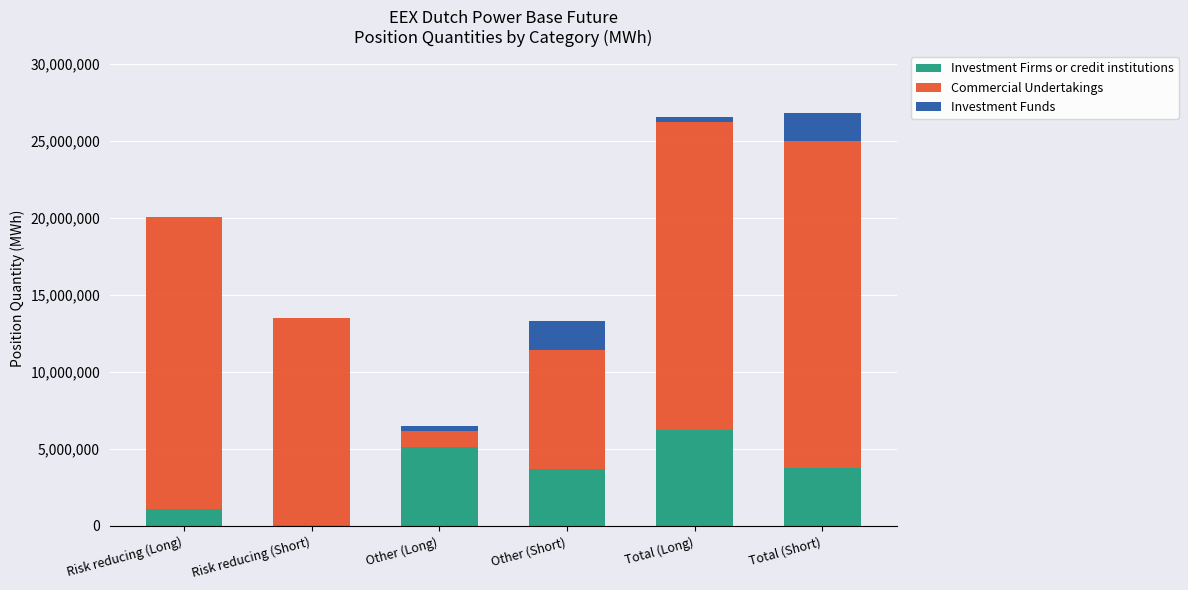

What is the total value across all series at Risk reducing (Short)?

13506014